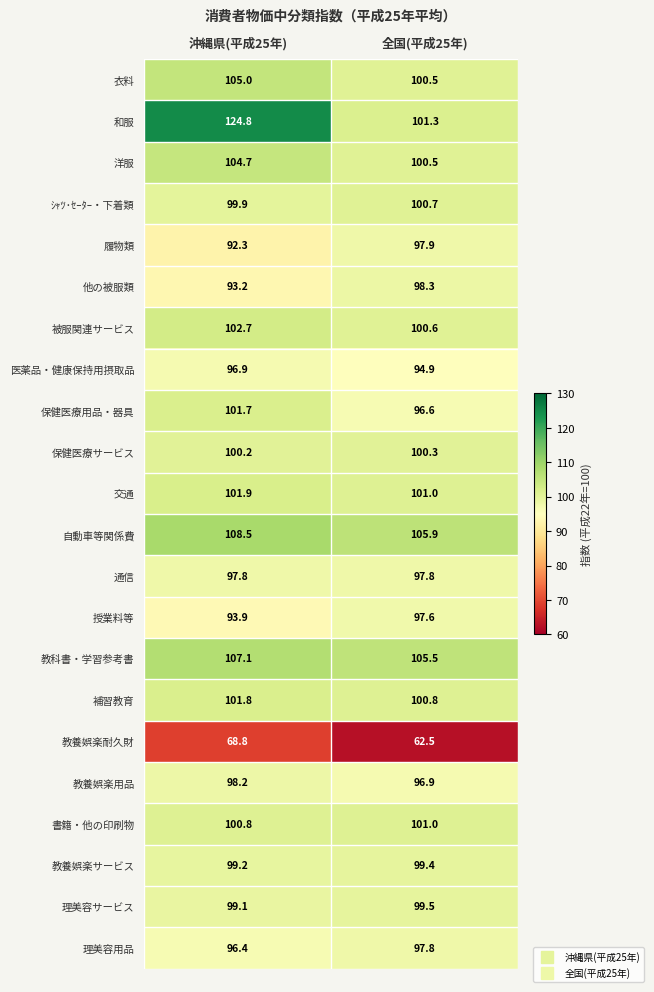

What is the sum of all 授業料等 values?

191.5